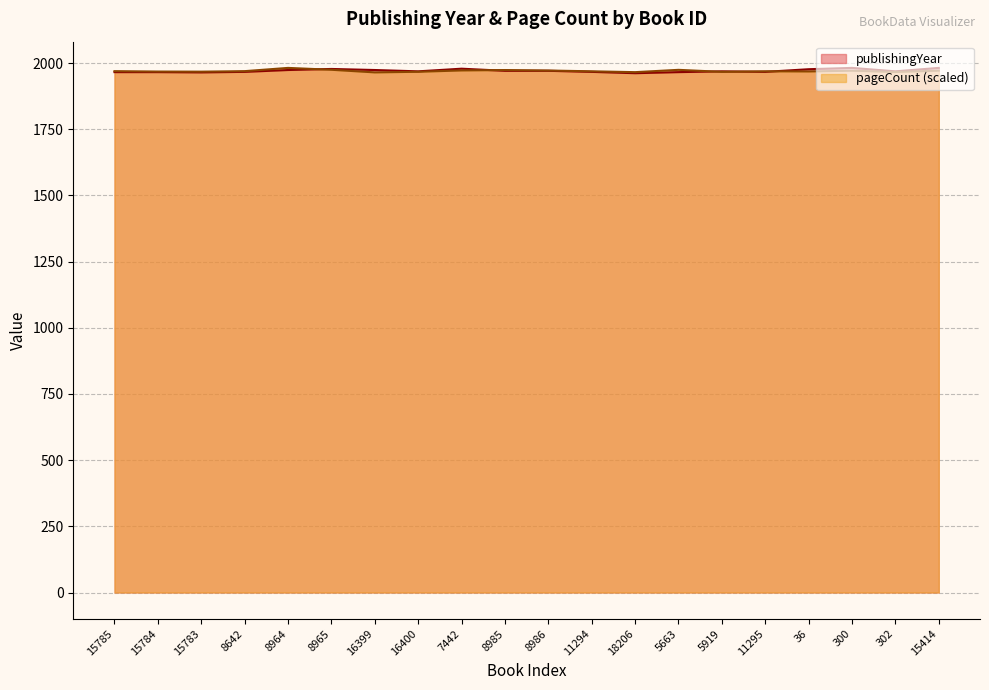

Which series changed the most between 8642 and 5663?

pageCount